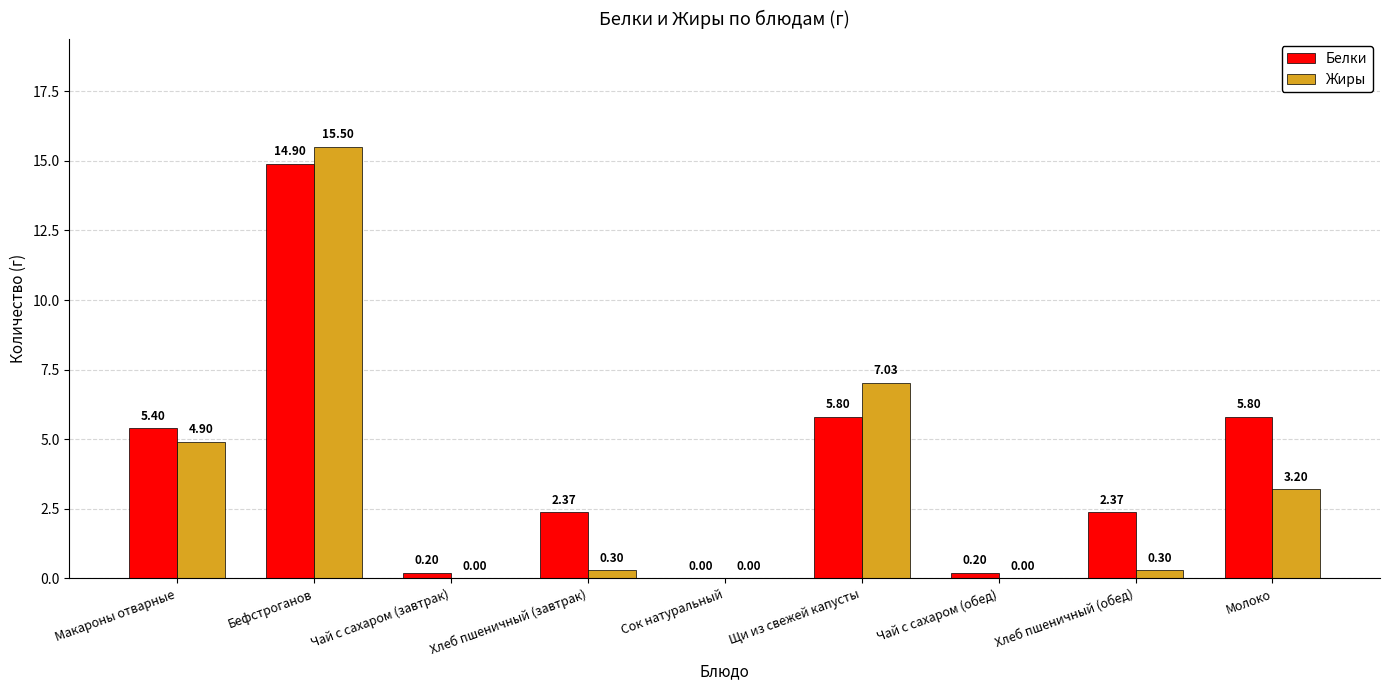

Which series changed the most between Макароны отварные and Щи из свежей капусты?

Жиры